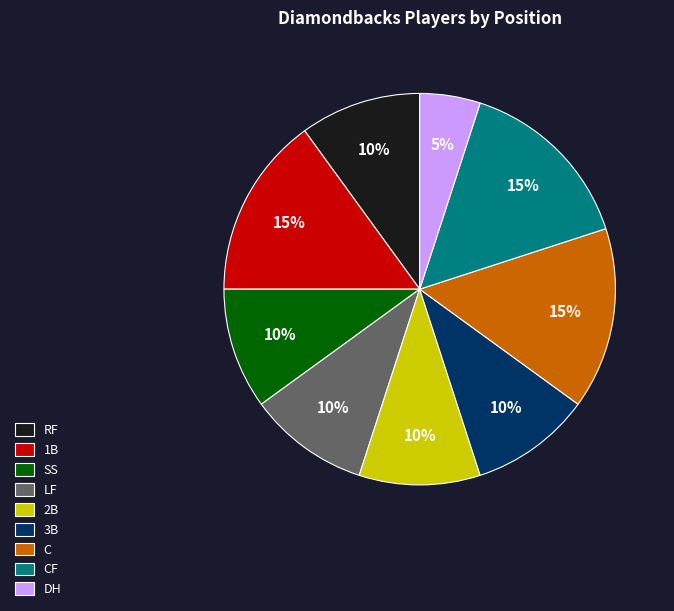

To the nearest percent, what is the difference between the largest and smallest slice percentages?

10%